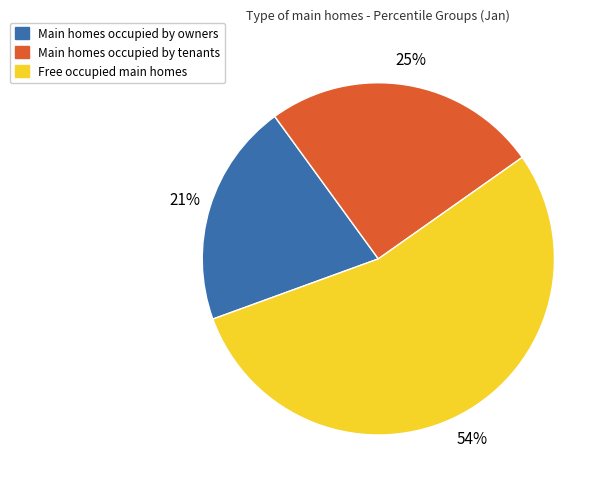

To the nearest percent, what is the average slice percentage?

33%